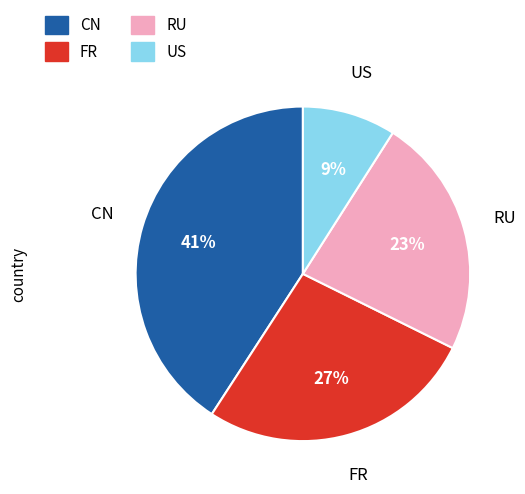

How many slices are in this pie chart?

4